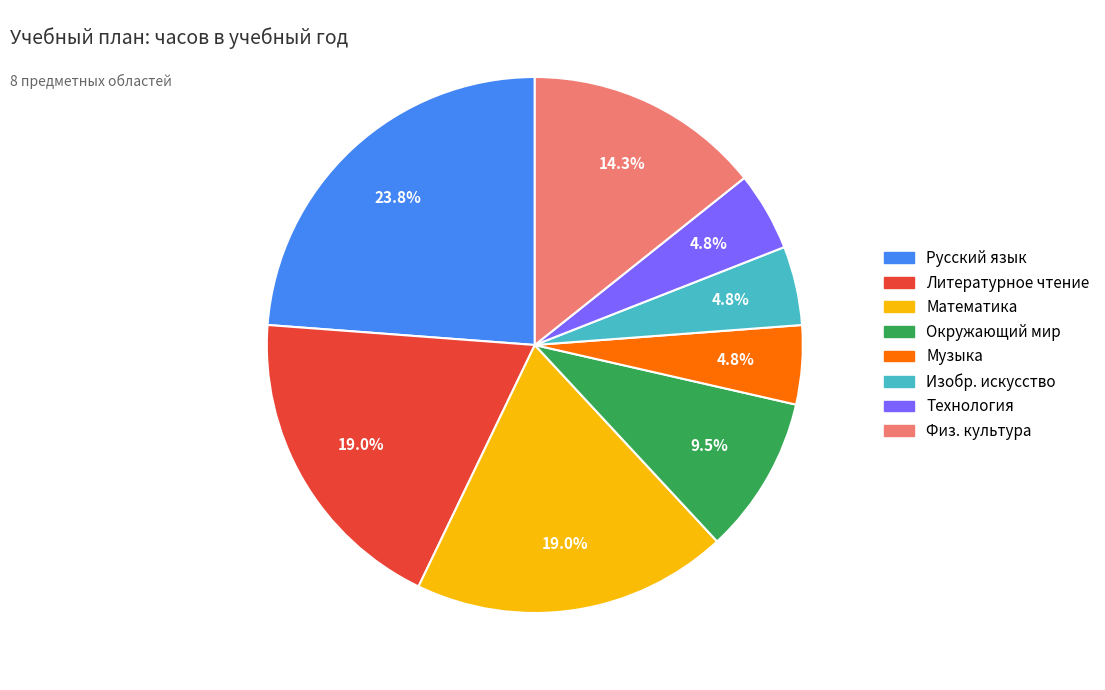

Which slice is the largest?

Русский язык